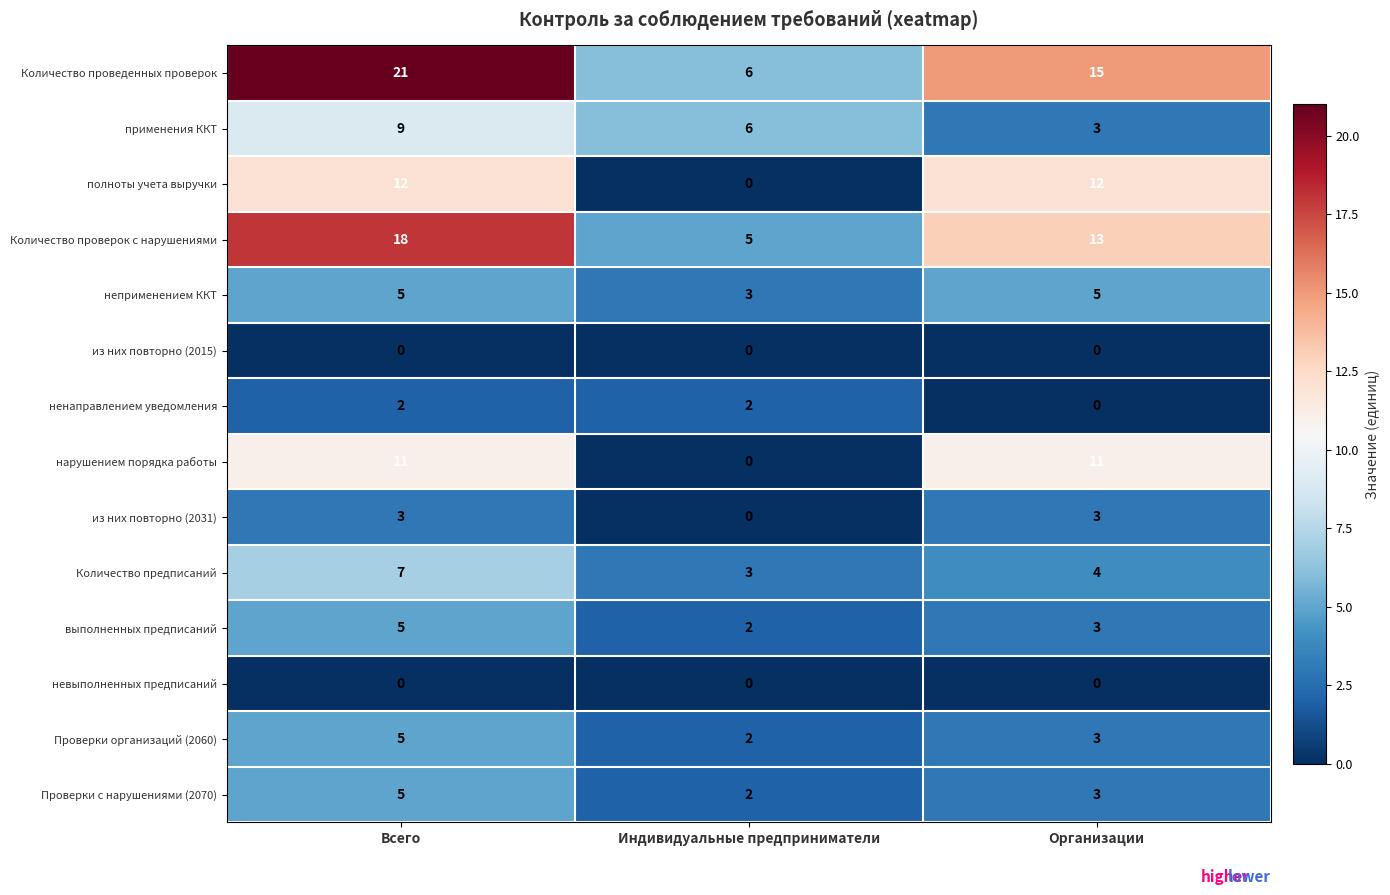

What is the total value across all series at Организации?

75